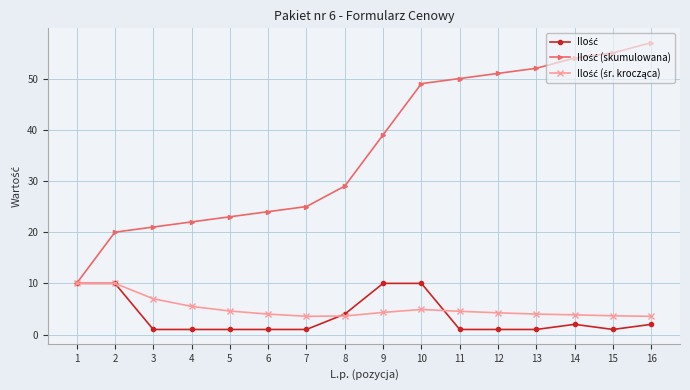

What is the greatest value displayed?

57.0